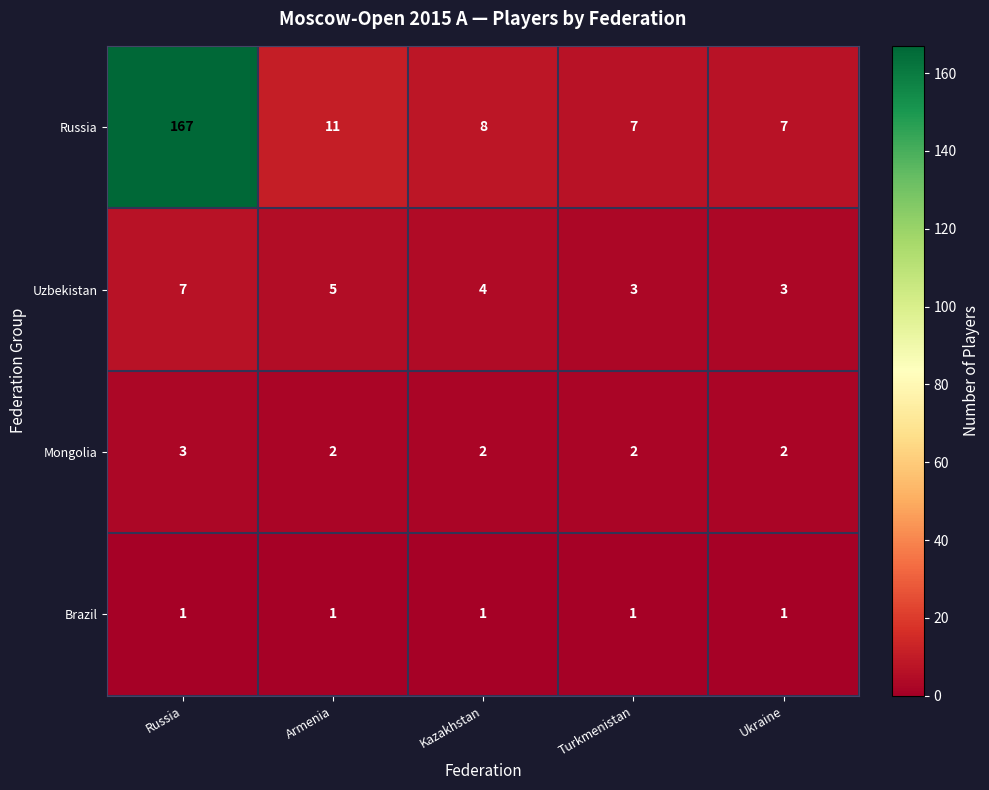

What is the greatest value displayed?

167